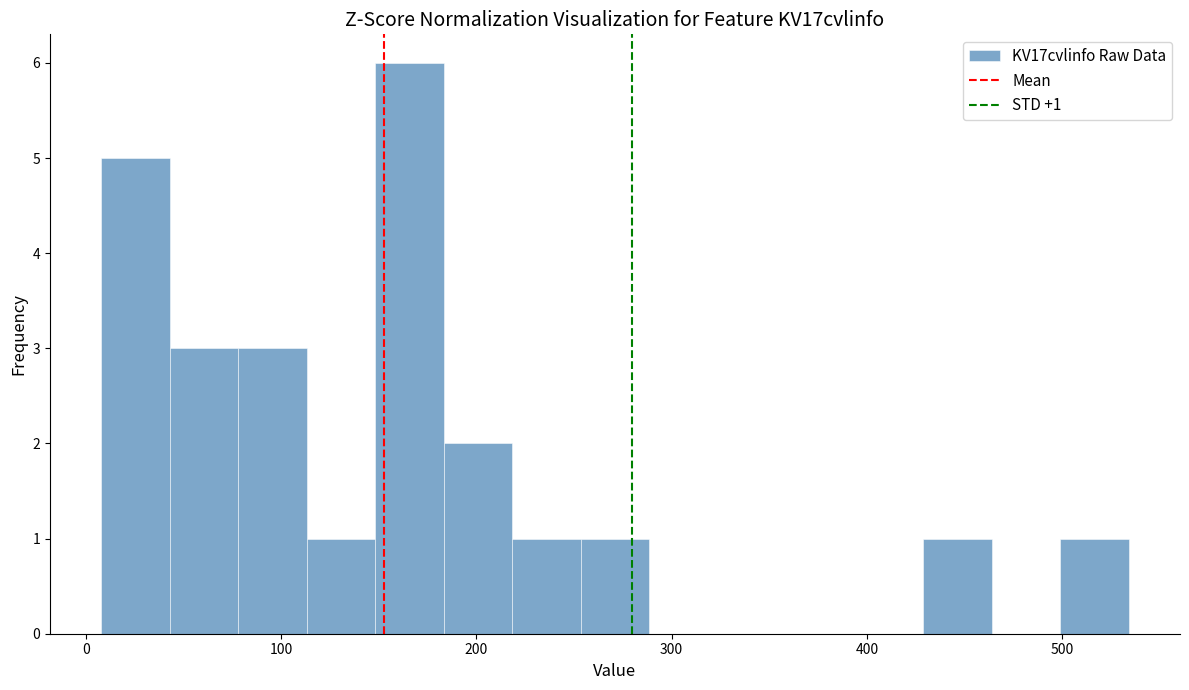

Around what value on the x-axis is the tallest bar? Give the approximate position of its centre, as read against the axis.

170